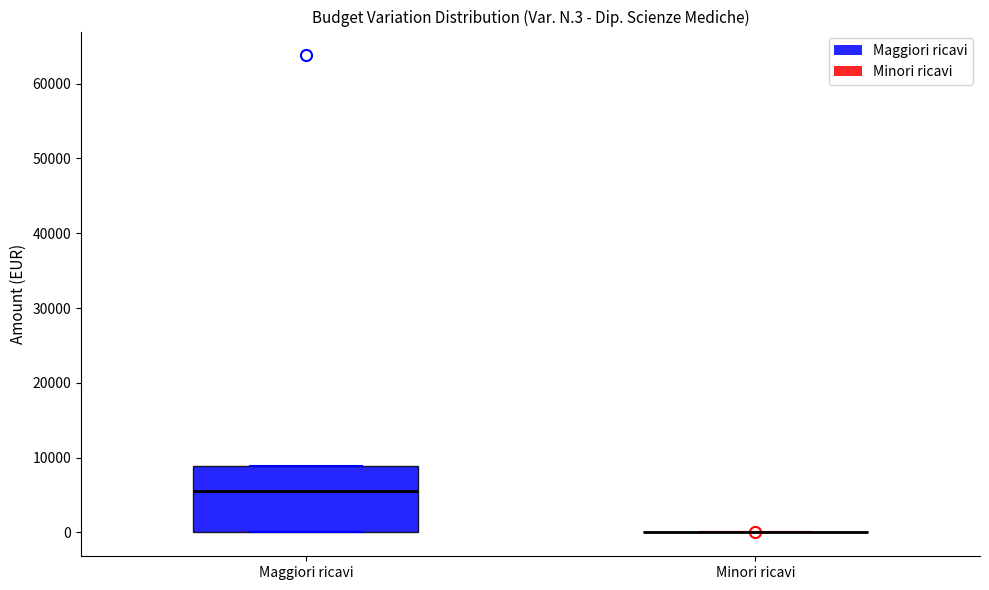

Reading left to right, read every box against the y-axis: the position of its median line, the range the box covers, and the ends of its whiskers. The values are not printed on the chart, so give them approximately, as read against the axis.

Maggiori ricavi: median 6000, box 0 to 9000, whiskers 0 to 9000
Minori ricavi: box collapsed to a line at 0, whiskers 0 to 0